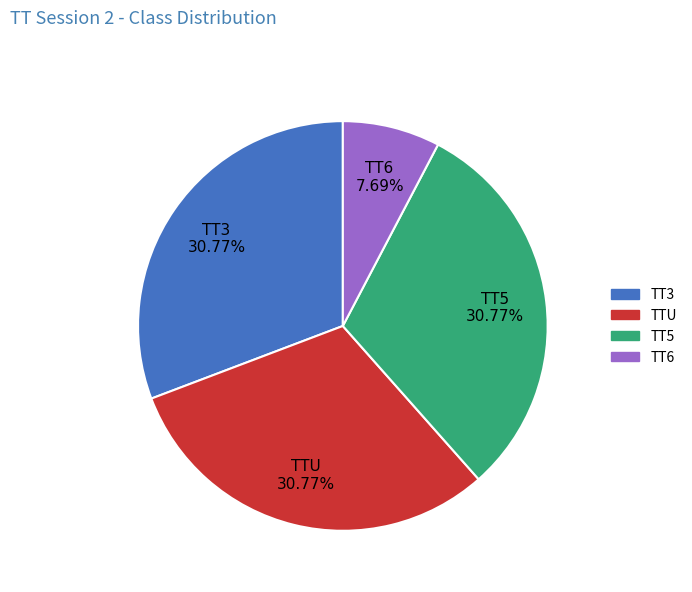

How many slices are in this pie chart?

4